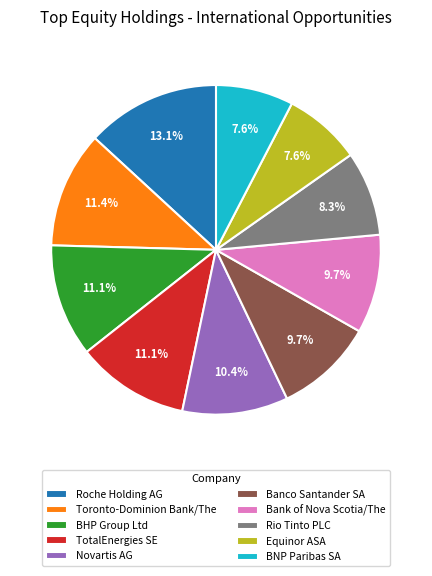

To the nearest percent, what is the average slice percentage?

10%